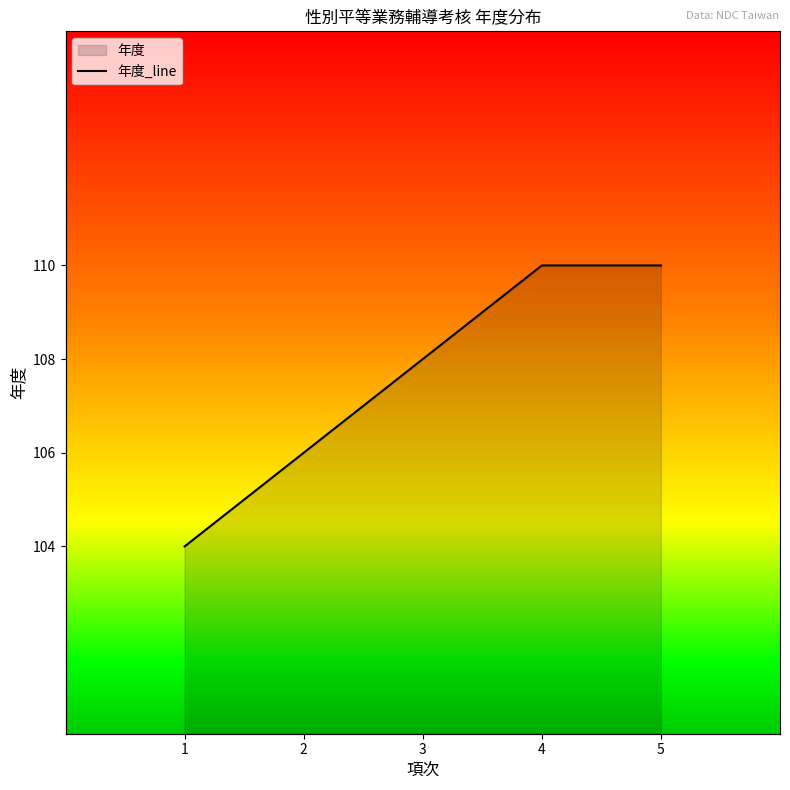

At which label does the data first exceed 108?

4